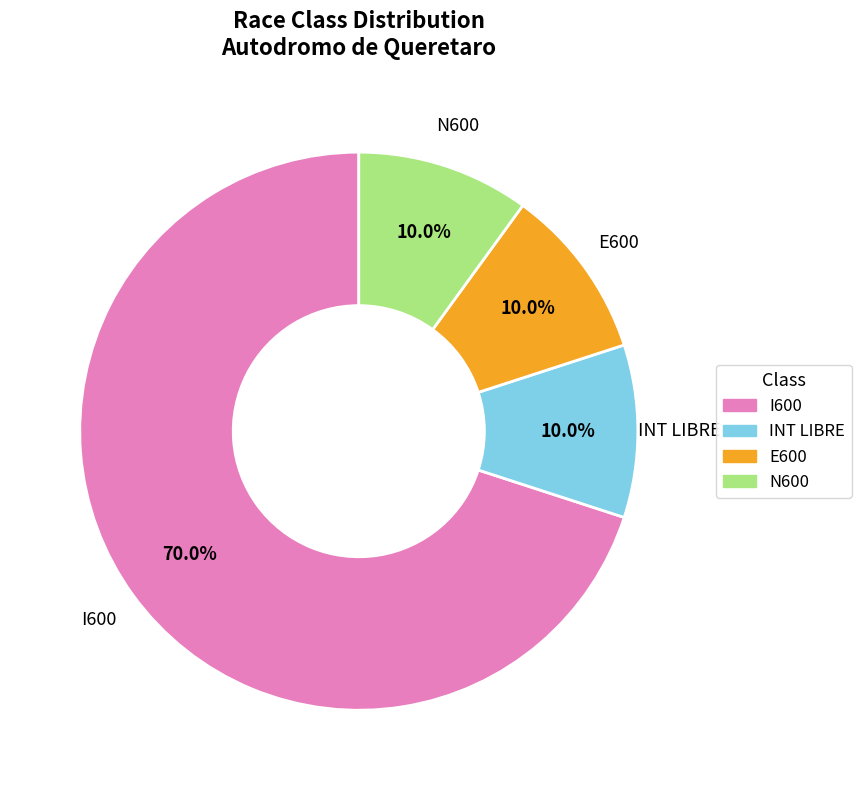

What portion of the pie excludes I600?

30.0%